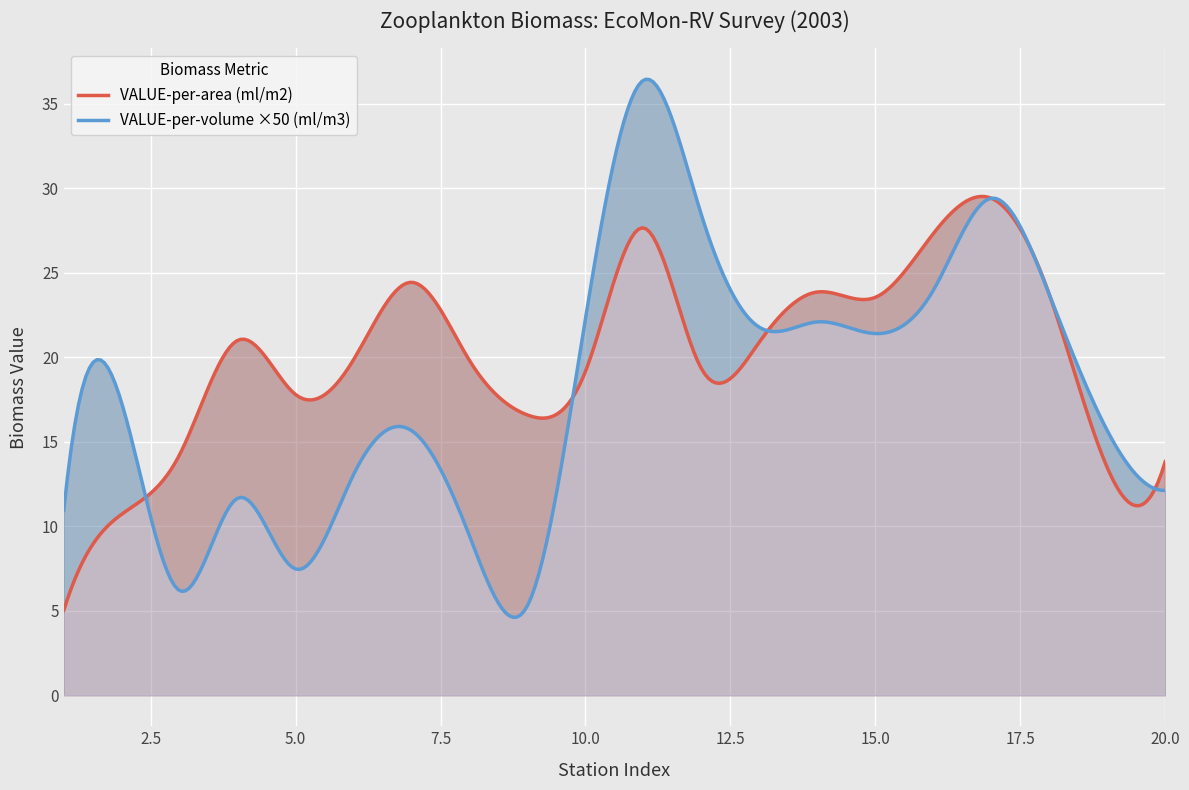

In VALUE-per-volume (ml/m3), how many points are lower than both neighbors (excluding endpoints)?

5